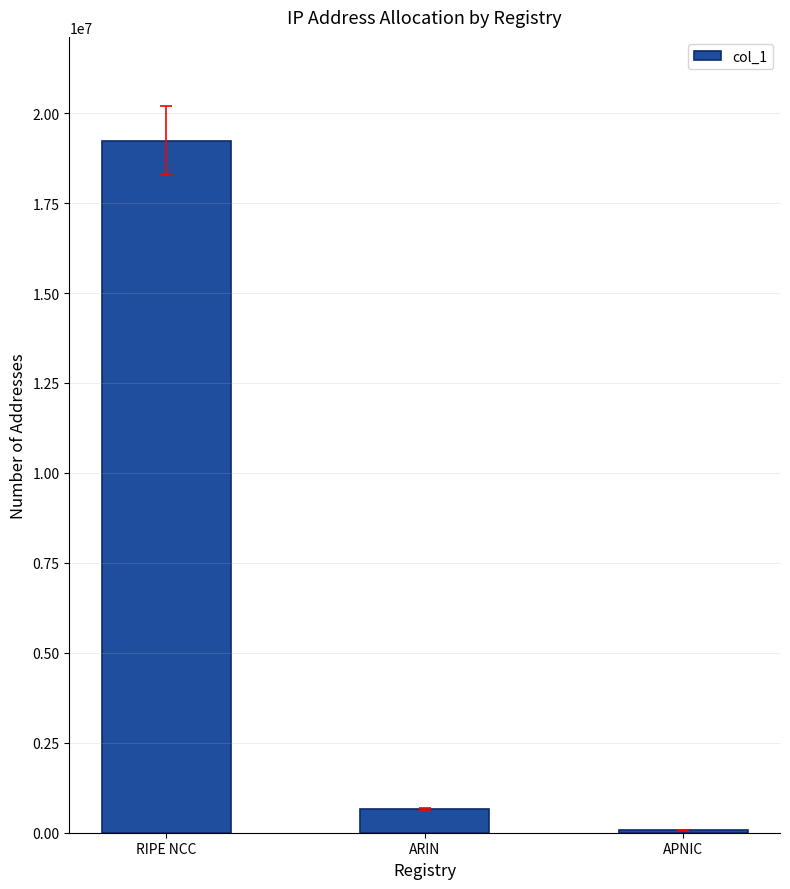

List the labels in order of value, smallest first.

APNIC, ARIN, RIPE NCC